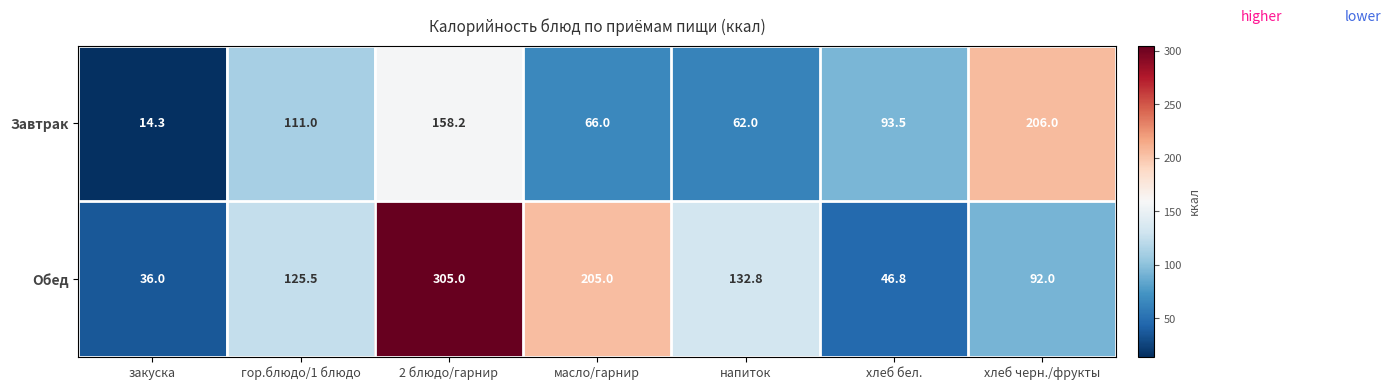

What is the total value across all series at напиток?

194.8